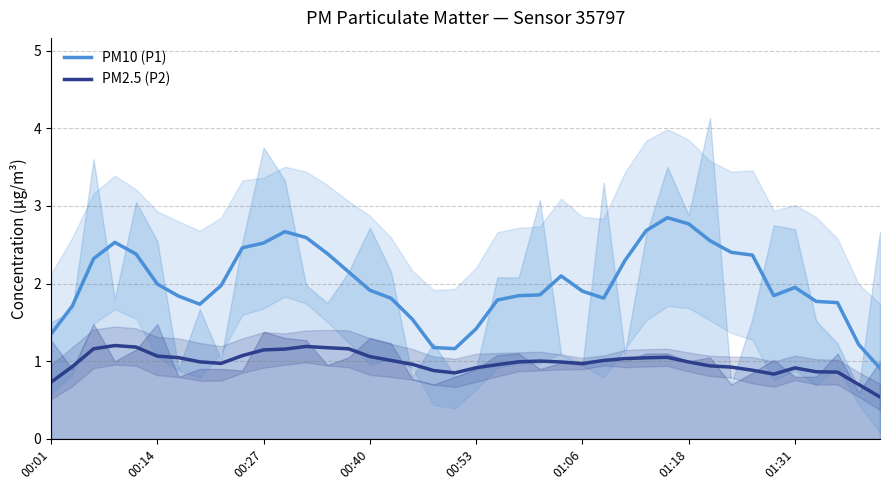

Is it true that PM2.5 (P2) equals 1.0 at 27?

True